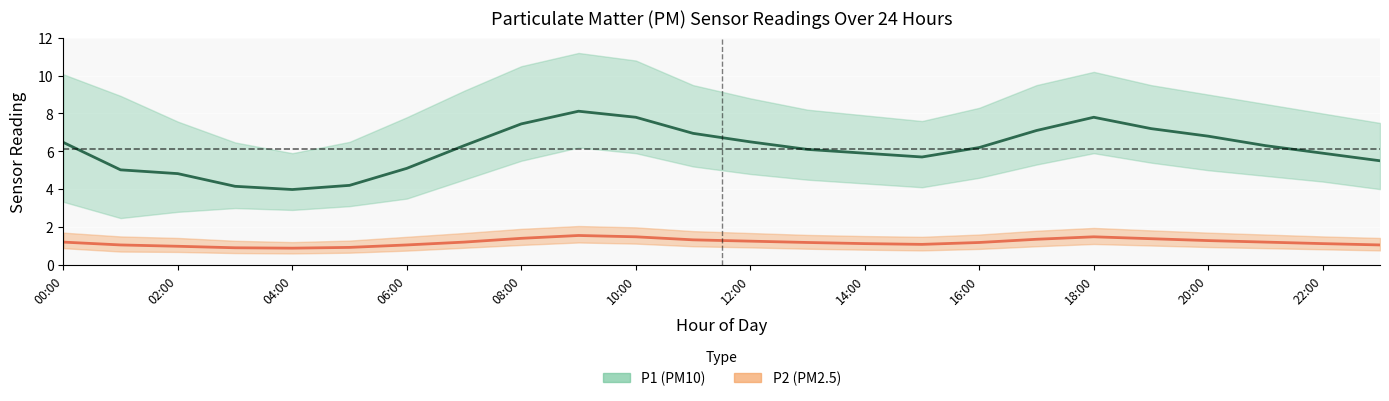

How many lines are shown in the chart?

2